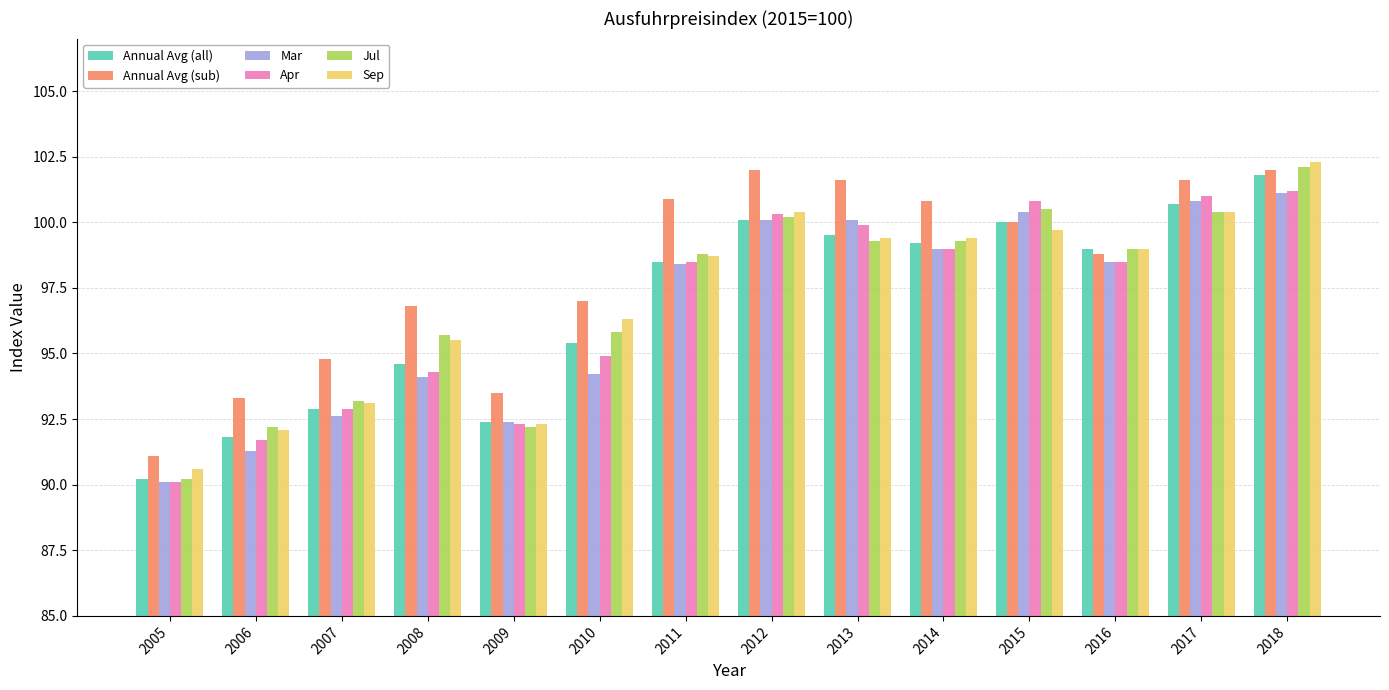

True or false: Annual Avg (sub) has a value of 29.1 at 2017.

False